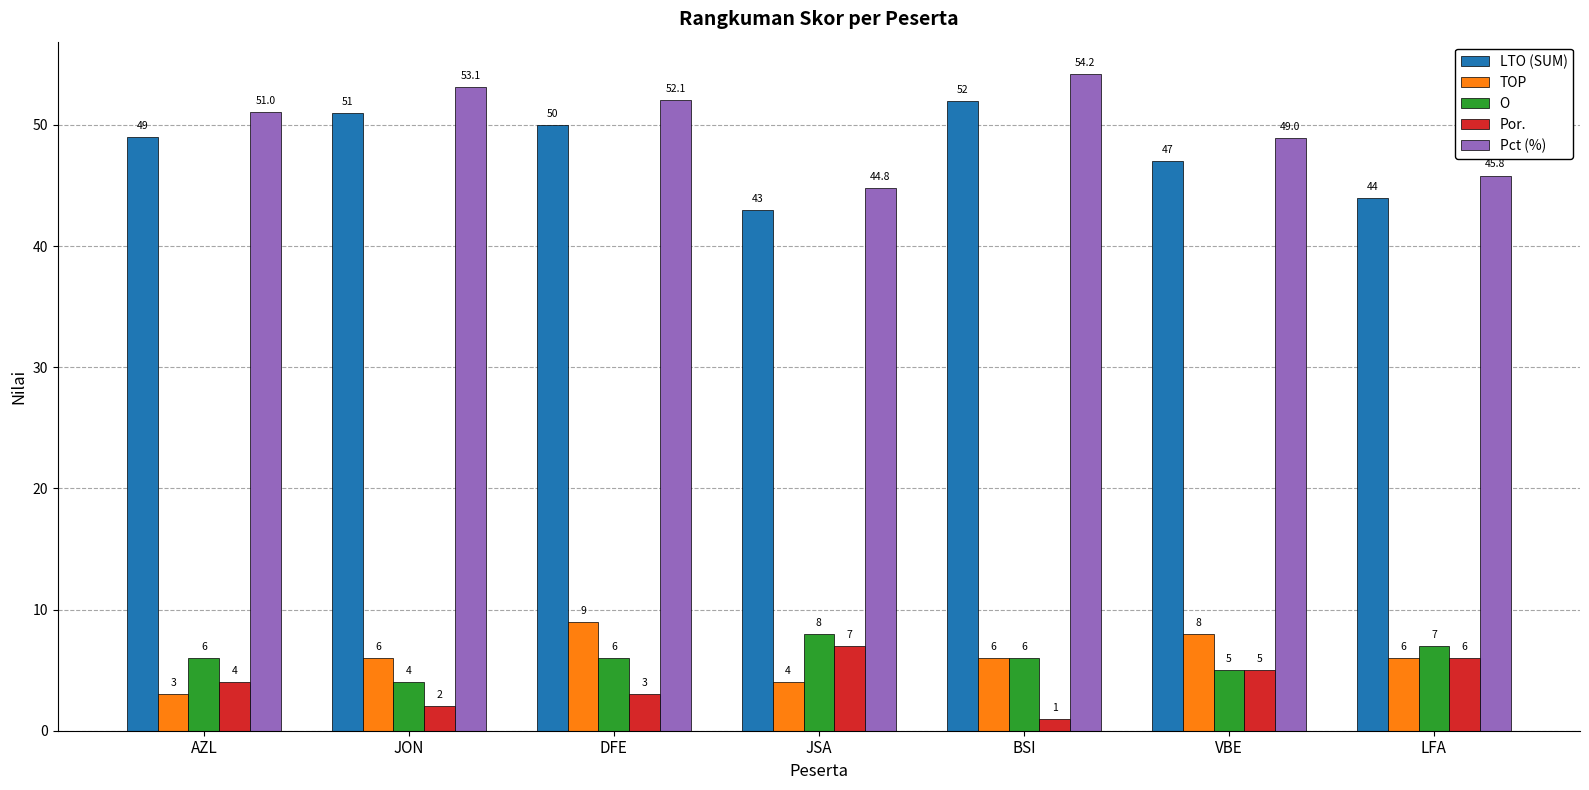

How many categories are shown in the chart?

7